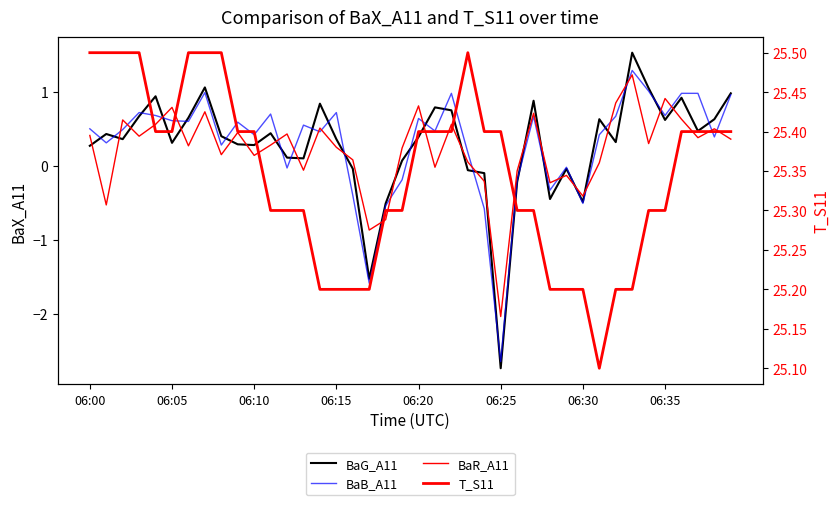

Which series has the largest range (max minus min)?

BaG_A11